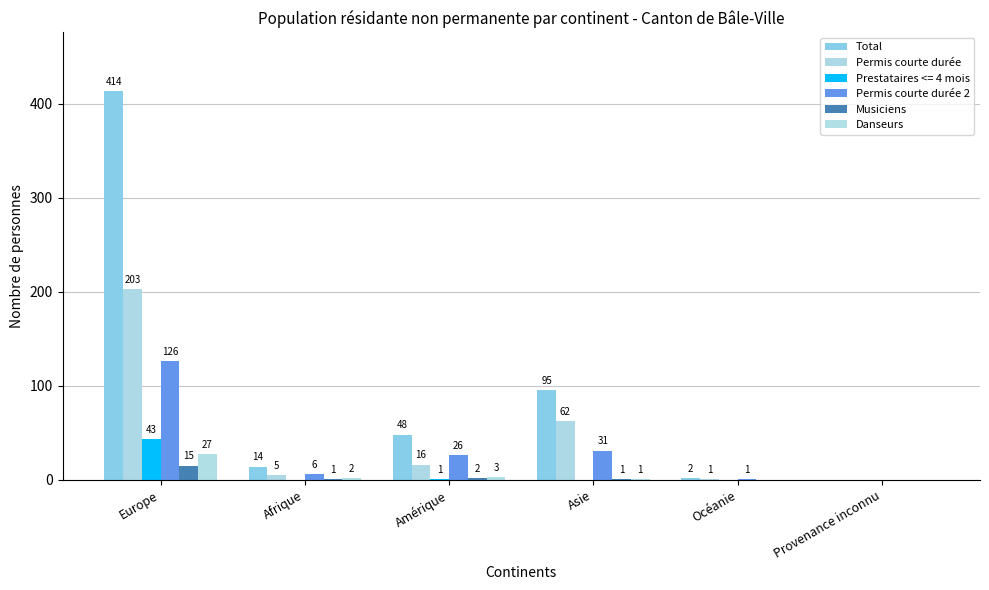

The value of Permis courte durée at Afrique is 3. True or false?

False